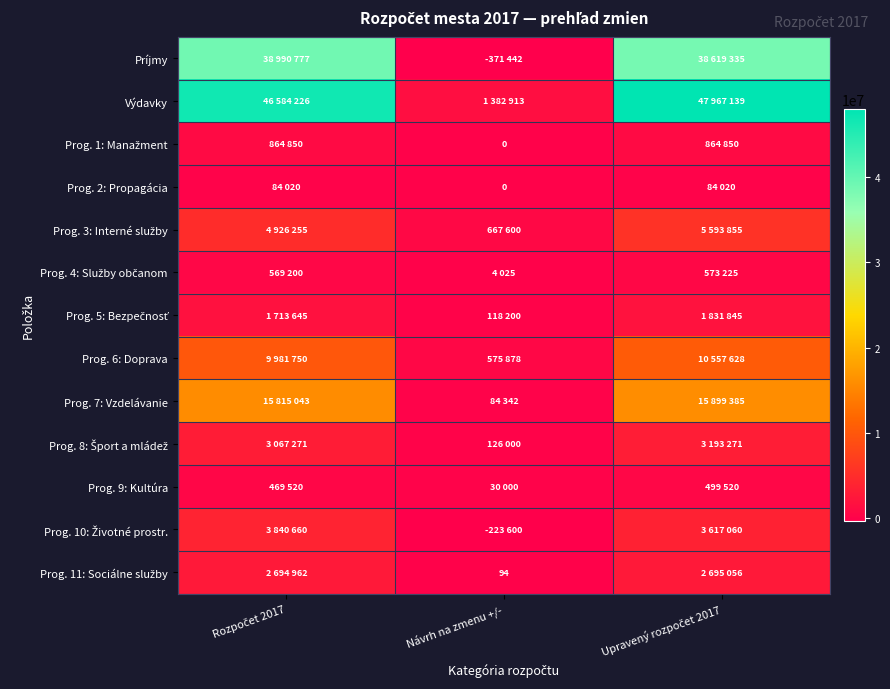

Which has a higher value, Rozpočet 2017 or Upravený rozpočet 2017?

Rozpočet 2017